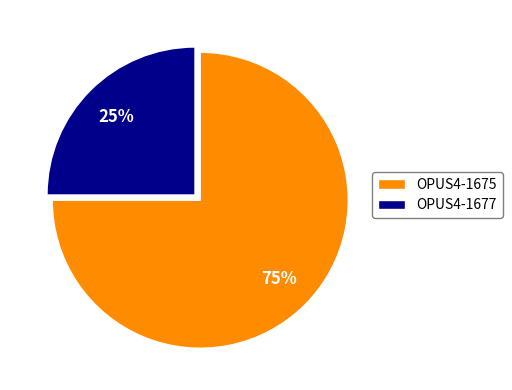

What is the majority slice?

OPUS4-1675